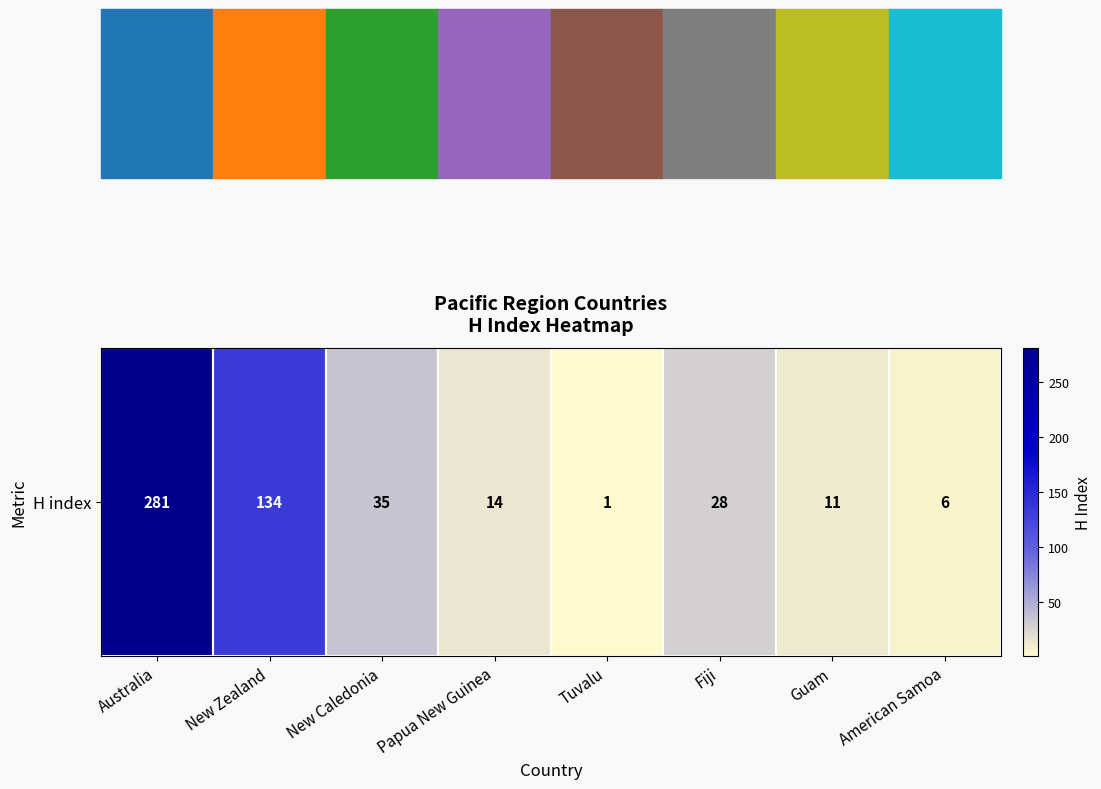

List the labels in order of value, largest first.

Australia, New Zealand, New Caledonia, Fiji, Papua New Guinea, Guam, American Samoa, Tuvalu